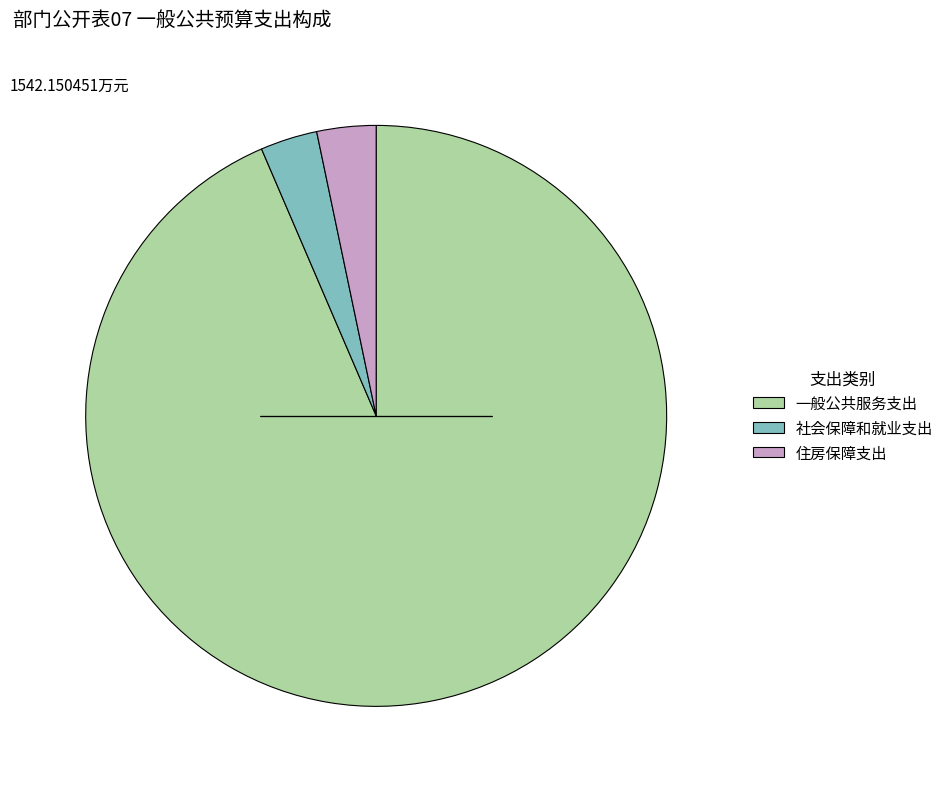

How many segments does this pie chart have?

3